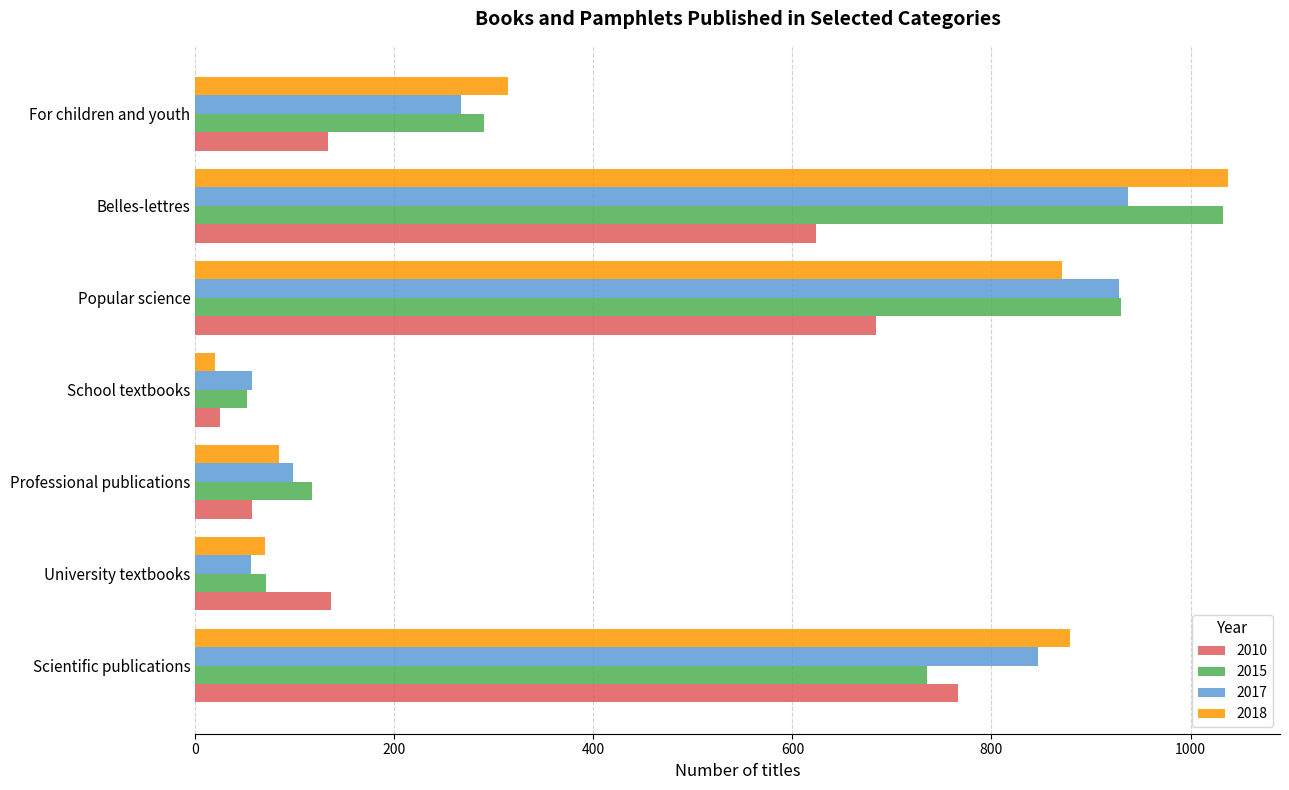

Is the value of 2010 at University textbooks greater than the value of 2015 at School textbooks?

Yes